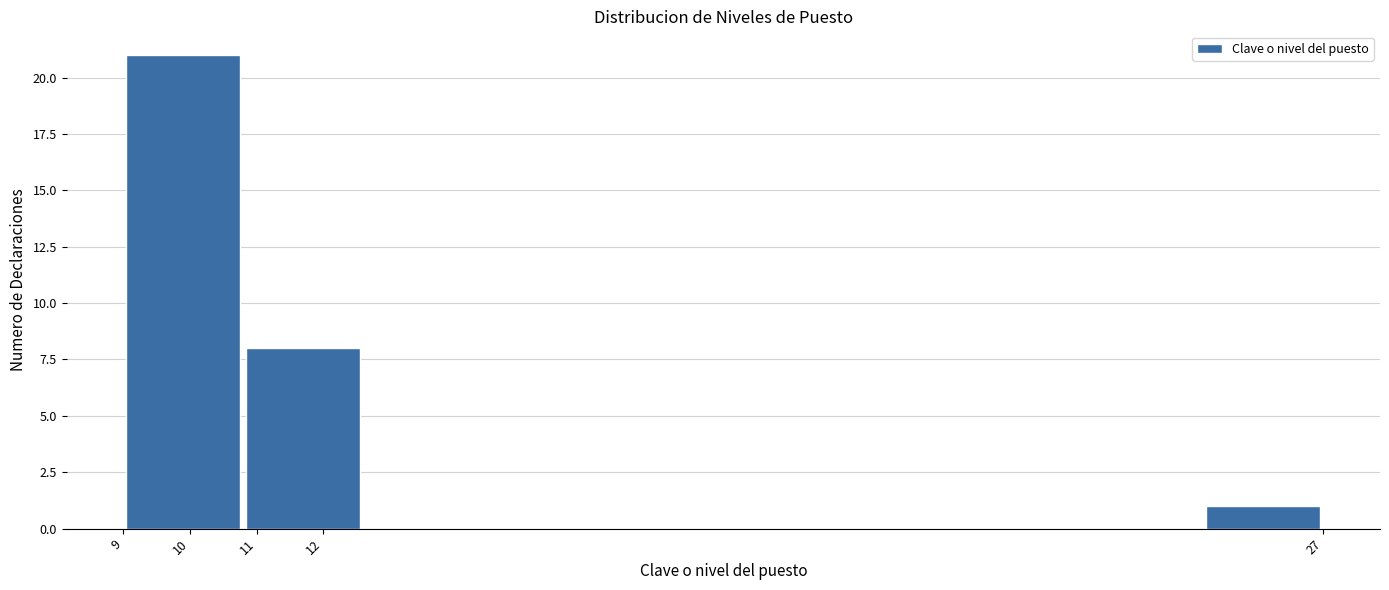

Which range on the x-axis has the tallest bar?

9.0 to 10.8